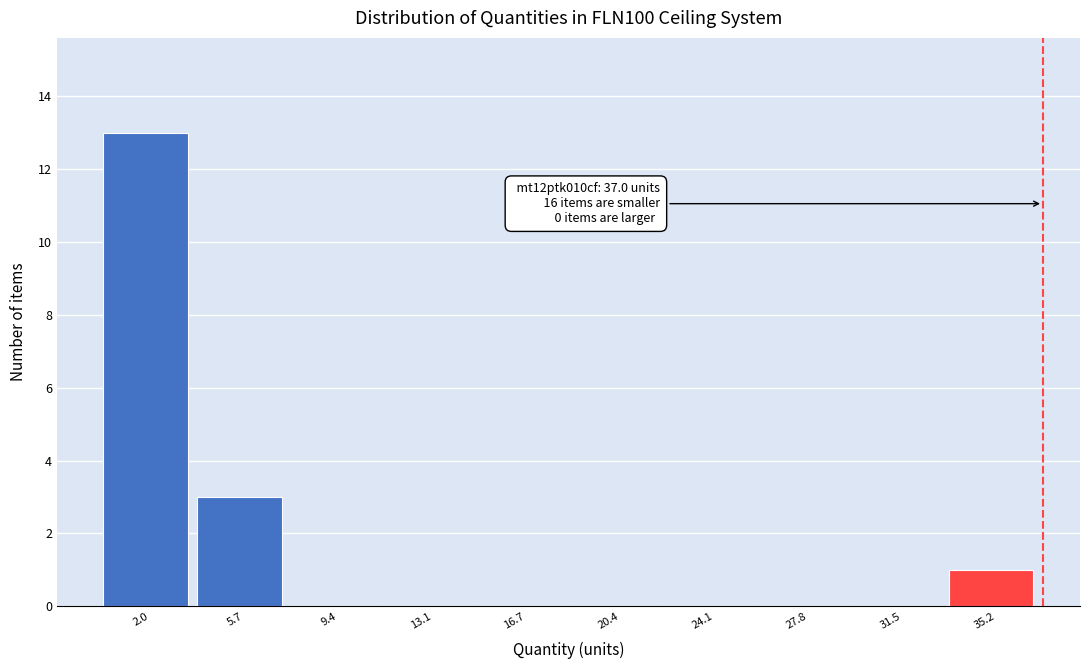

Which range on the x-axis has the tallest bar?

0.0 to 4.0